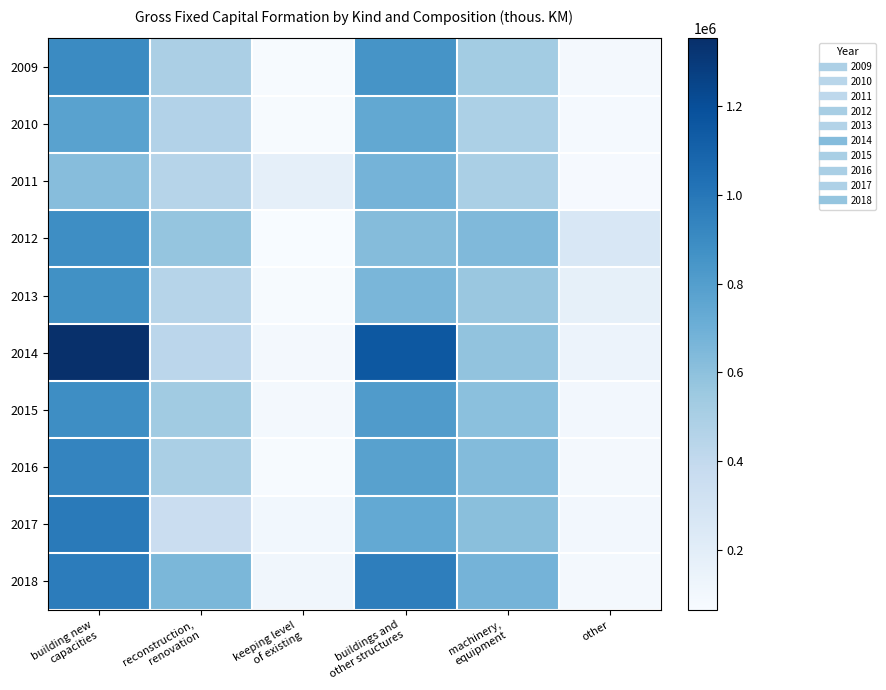

List the series in order of their peak value, lowest first.

2011, 2010, 2013, 2015, 2012, 2009, 2016, 2018, 2017, 2014